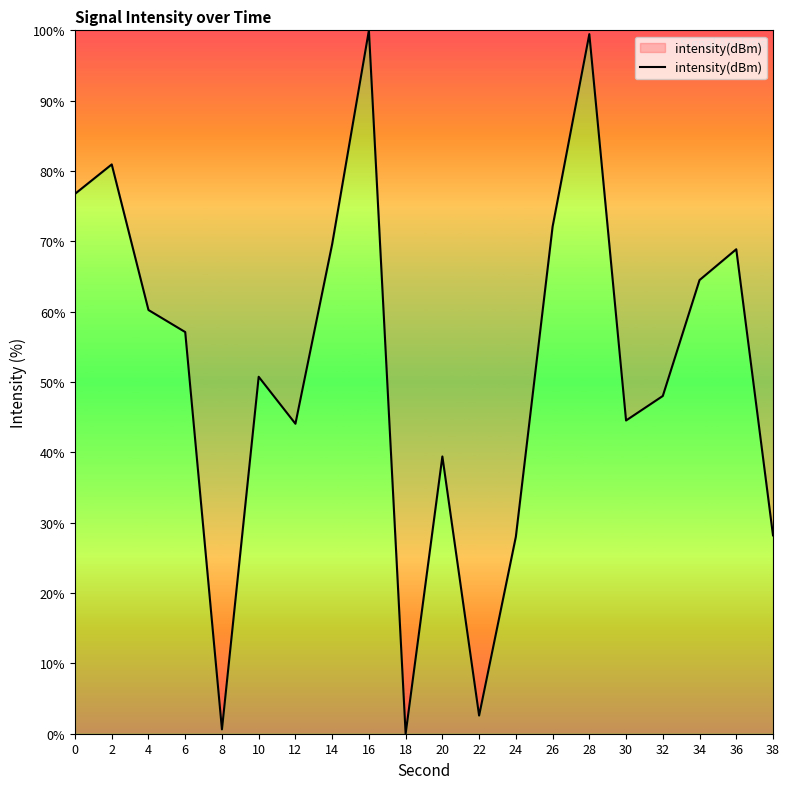

Between 10 and 34, which is larger?

34